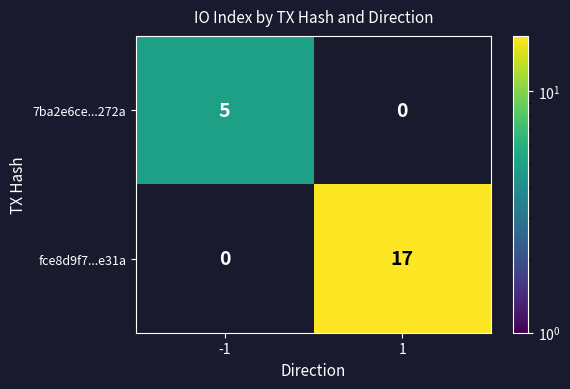

What is the difference between the maximum and minimum values in the fce8d9f7...e31a series?

17